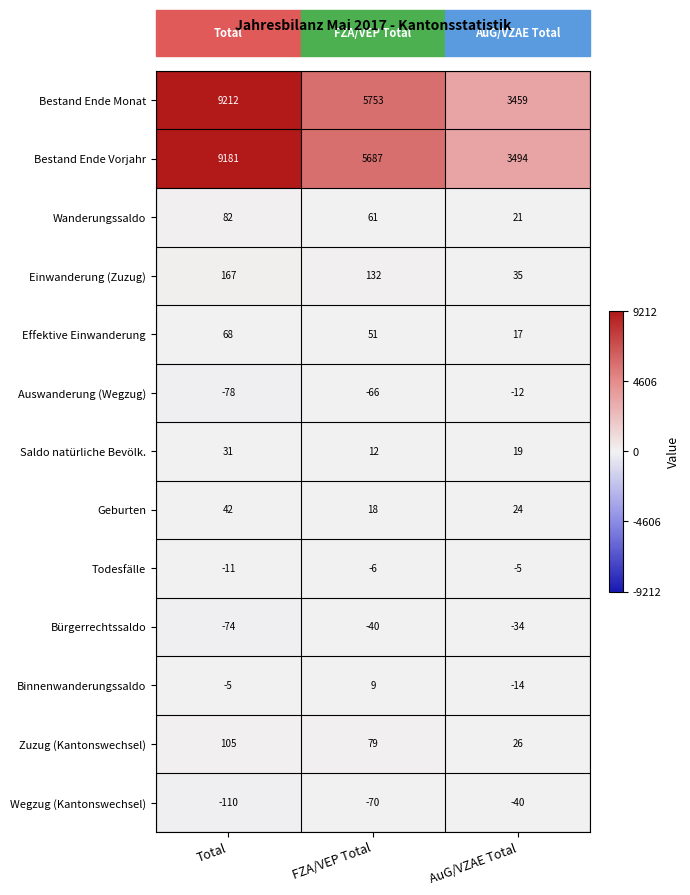

At which category does the chart reach its minimum across all series?

Total